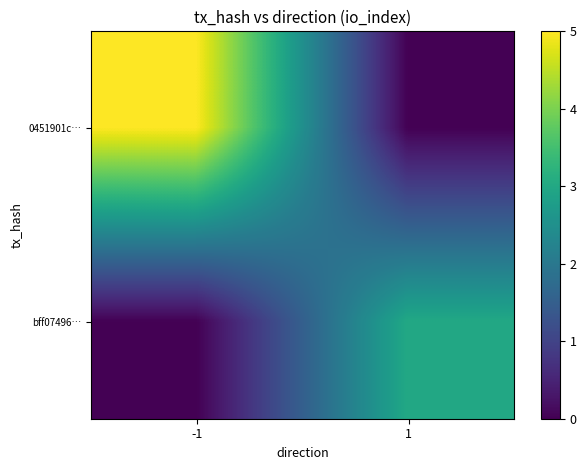

Reading right to left, extract all data points from this chart.

0451901c…: 1=0	-1=5
bff07496…: 1=3	-1=0